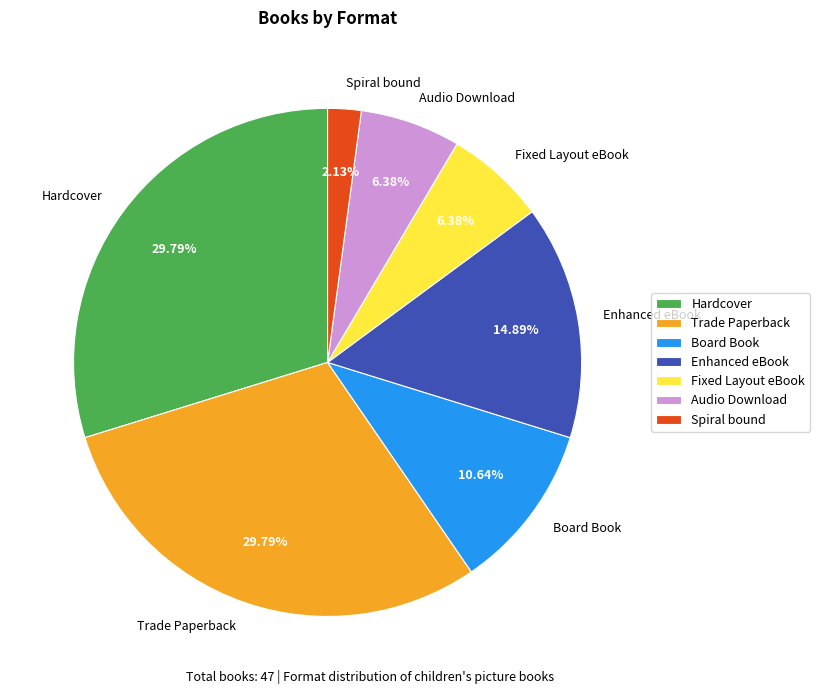

What is the ratio of the value at Audio Download to the value at Trade Paperback?

0.2